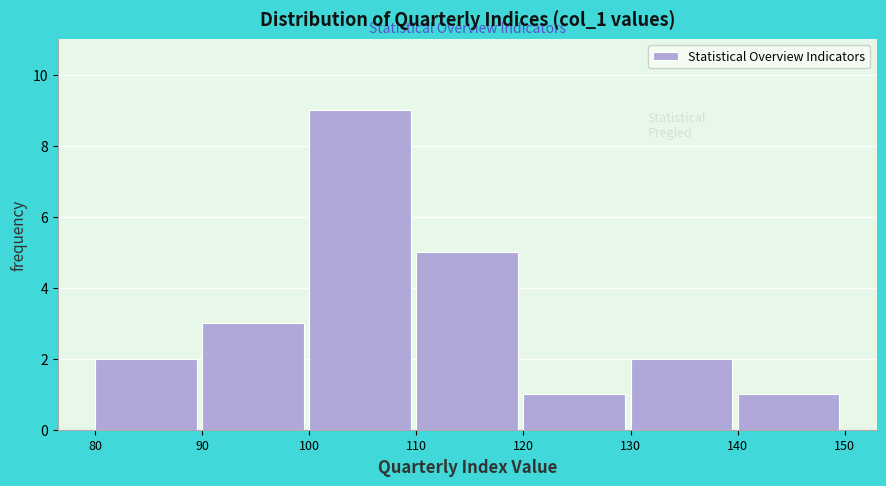

How tall is the bar that spans 90 to 100 on the x-axis? The values are not printed on the chart, so give them approximately, as read against the axis.

3